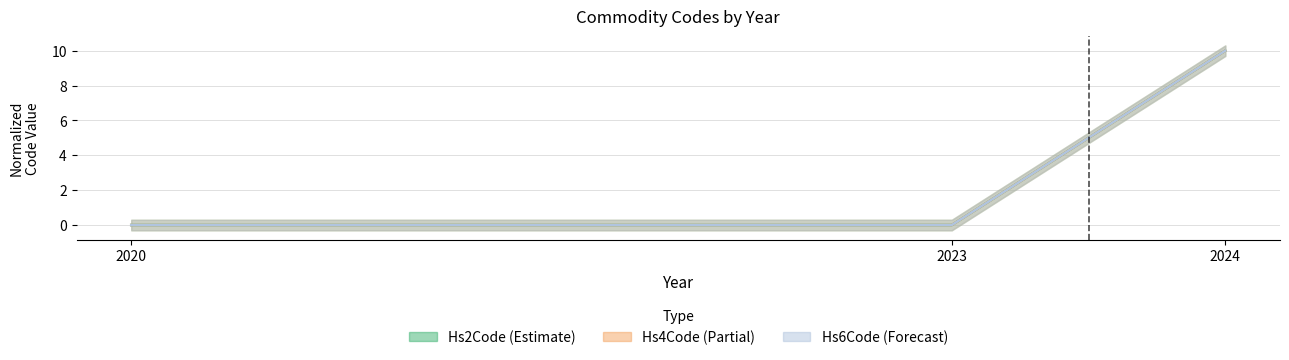

At how many categories does at least one series exceed 9?

1